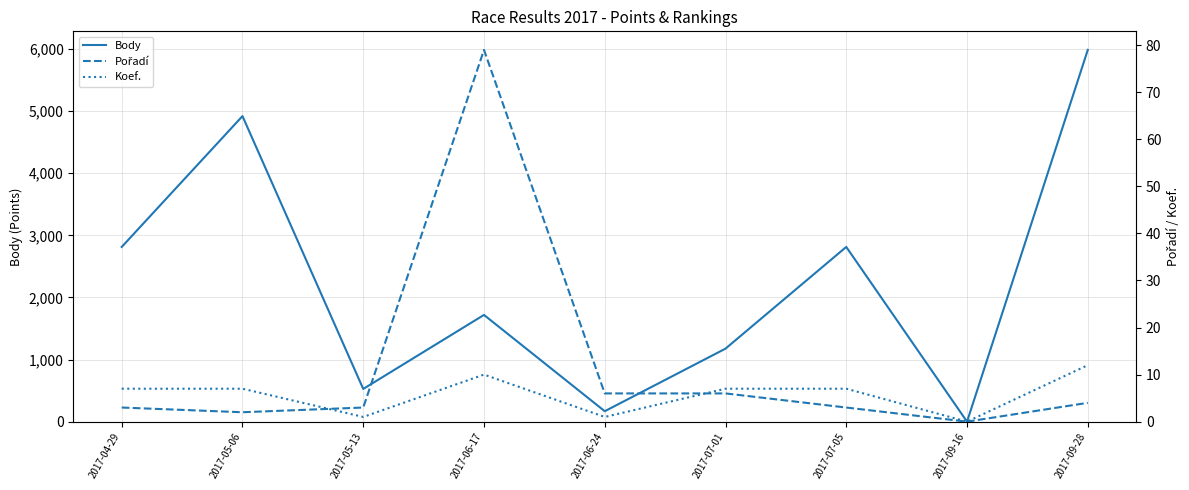

How many values in the Pořadí series are below 3?

2